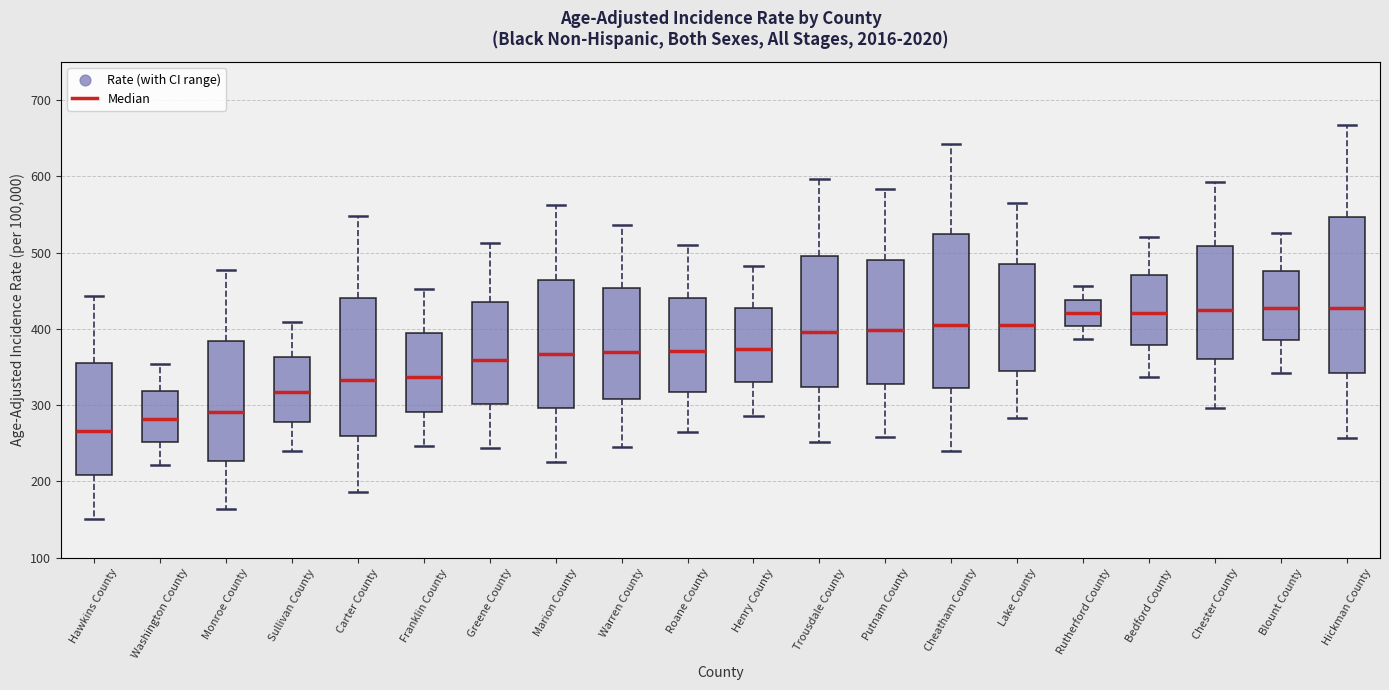

Reading left to right, transcribe this box plot: for each box, give where its median line is, the range the box spans, and where its two whiskers end, as read against the y-axis. The values are not printed on the chart, so give them approximately, as read against the axis.

Hawkins County: median 270, box 210 to 350, whiskers 150 to 440
Washington County: median 280, box 250 to 320, whiskers 220 to 350
Monroe County: median 290, box 230 to 380, whiskers 160 to 480
Sullivan County: median 320, box 280 to 360, whiskers 240 to 410
Carter County: median 330, box 260 to 440, whiskers 190 to 550
Franklin County: median 340, box 290 to 390, whiskers 250 to 450
Greene County: median 360, box 300 to 440, whiskers 240 to 510
Marion County: median 370, box 300 to 460, whiskers 230 to 560
Warren County: median 370, box 310 to 450, whiskers 250 to 540
Roane County: median 370, box 320 to 440, whiskers 260 to 510
Henry County: median 370, box 330 to 430, whiskers 290 to 480
Trousdale County: median 400, box 320 to 500, whiskers 250 to 600
Putnam County: median 400, box 330 to 490, whiskers 260 to 580
Cheatham County: median 410, box 320 to 520, whiskers 240 to 640
Lake County: median 410, box 340 to 490, whiskers 280 to 560
Rutherford County: median 420, box 400 to 440, whiskers 390 to 460
Bedford County: median 420, box 380 to 470, whiskers 340 to 520
Chester County: median 430, box 360 to 510, whiskers 300 to 590
Blount County: median 430, box 380 to 480, whiskers 340 to 530
Hickman County: median 430, box 340 to 550, whiskers 260 to 670